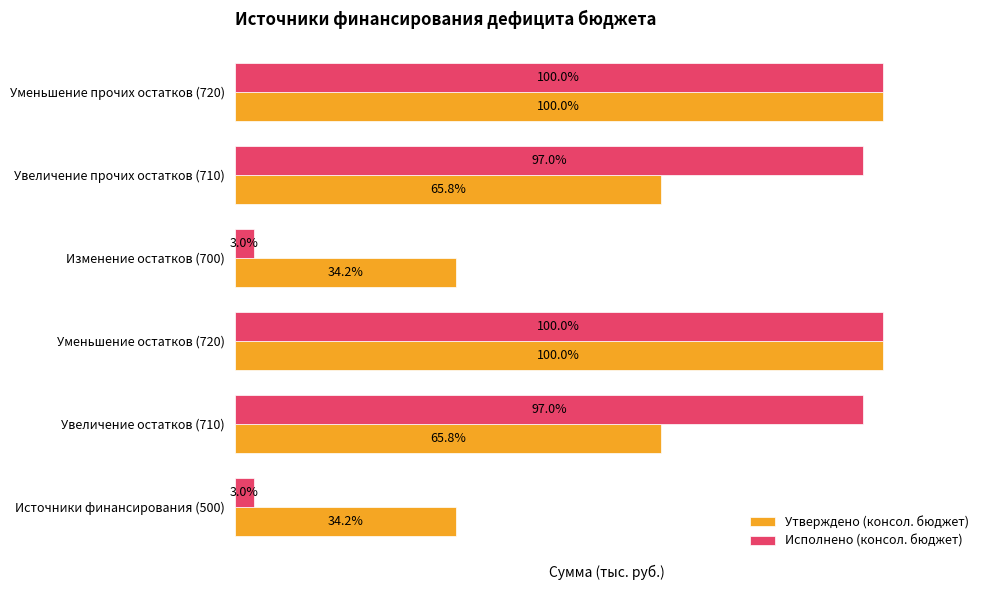

Which series has the widest spread of values?

Исполнено (консол. бюджет)